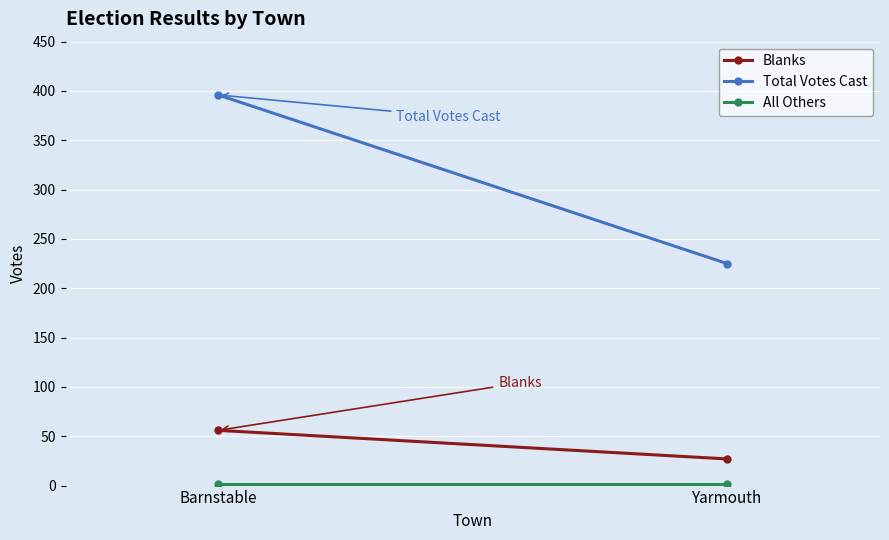

What are all the series names shown in the legend?

Blanks, Total Votes Cast, All Others